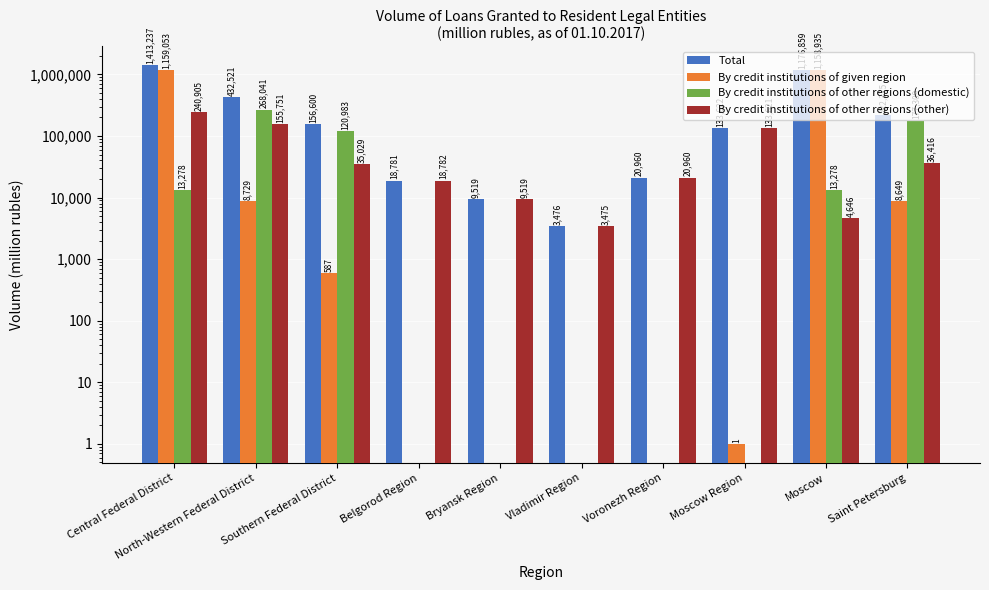

What is the maximum value shown in the chart?

1413237